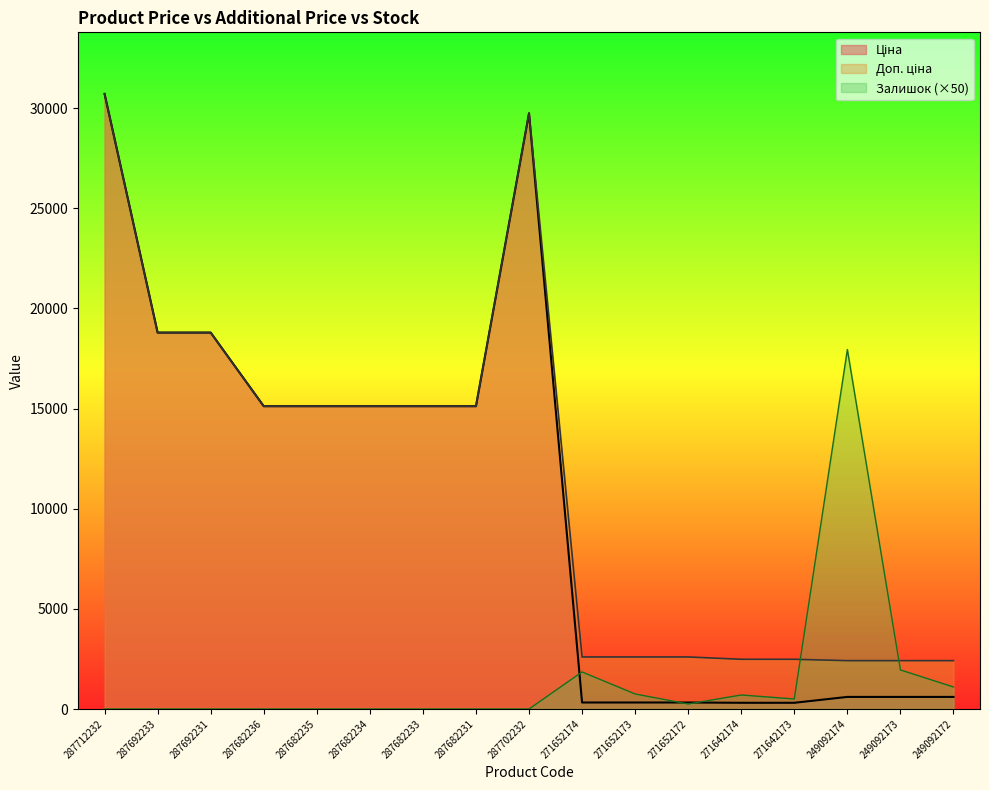

At which category is the sum across all series the highest?

287712232